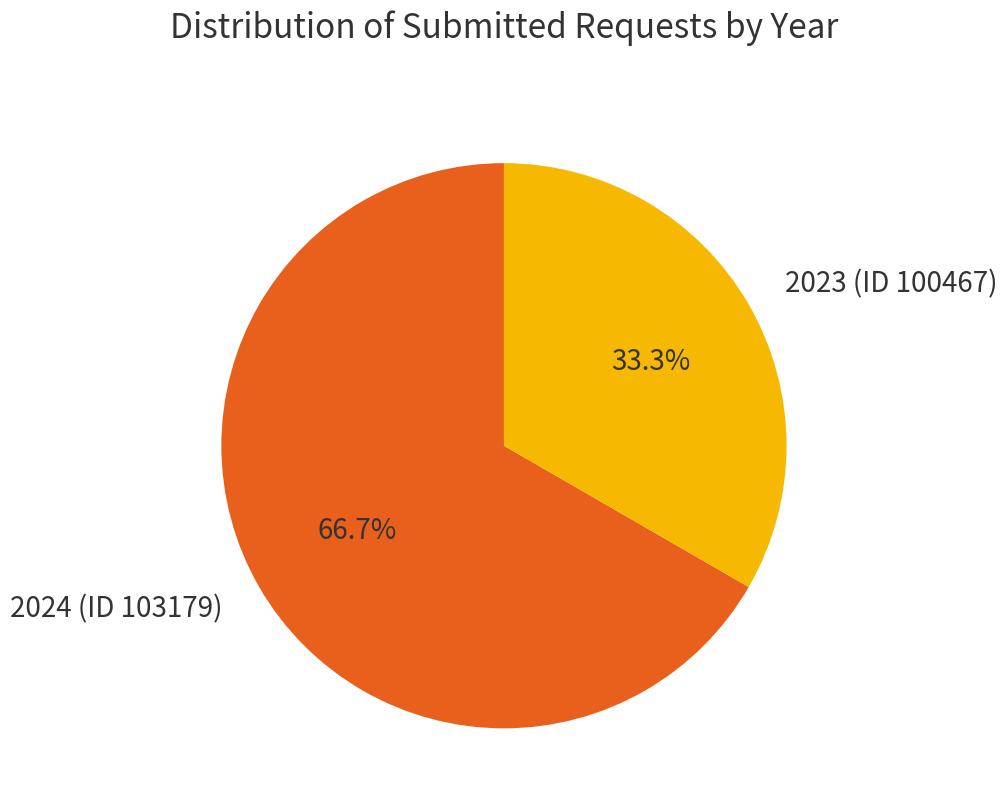

How many segments does this pie chart have?

2